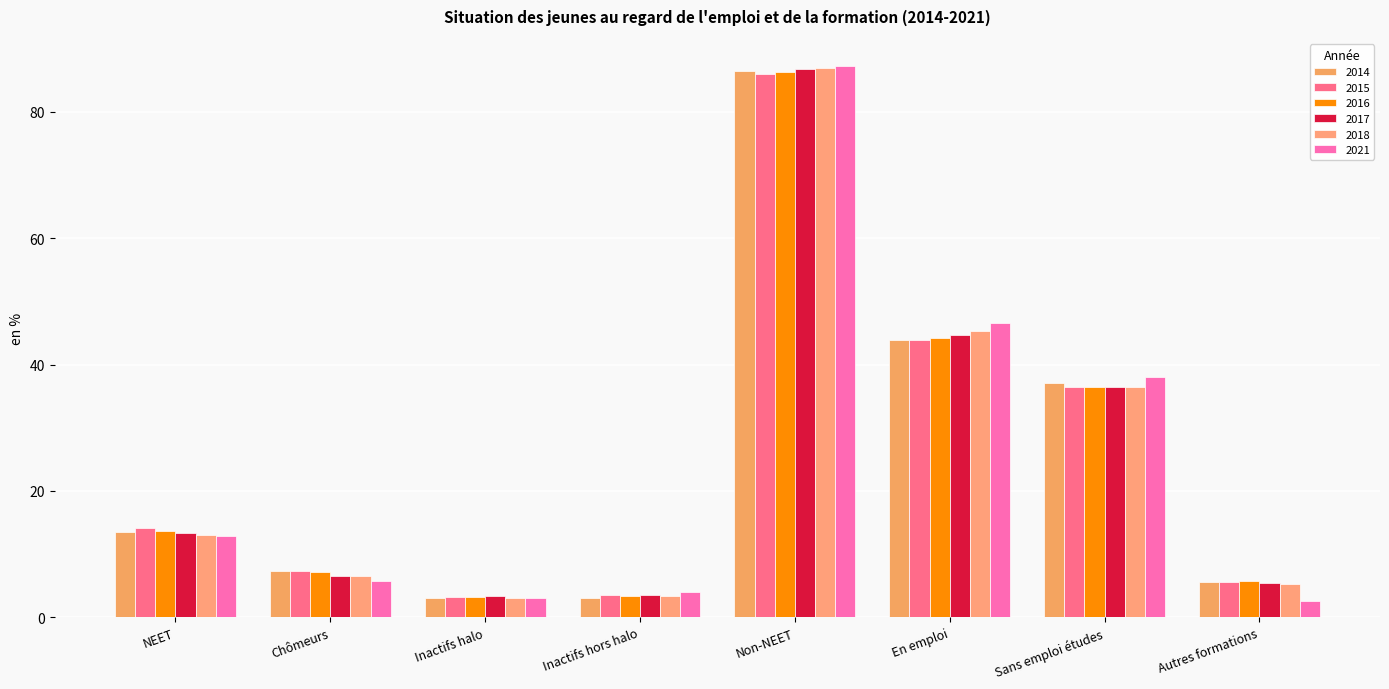

What is the smallest value displayed?

2.6